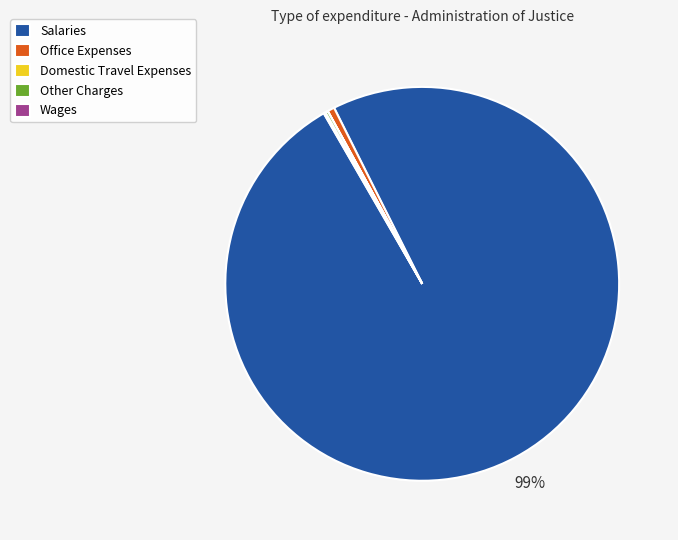

Does any single category account for the majority?

Yes